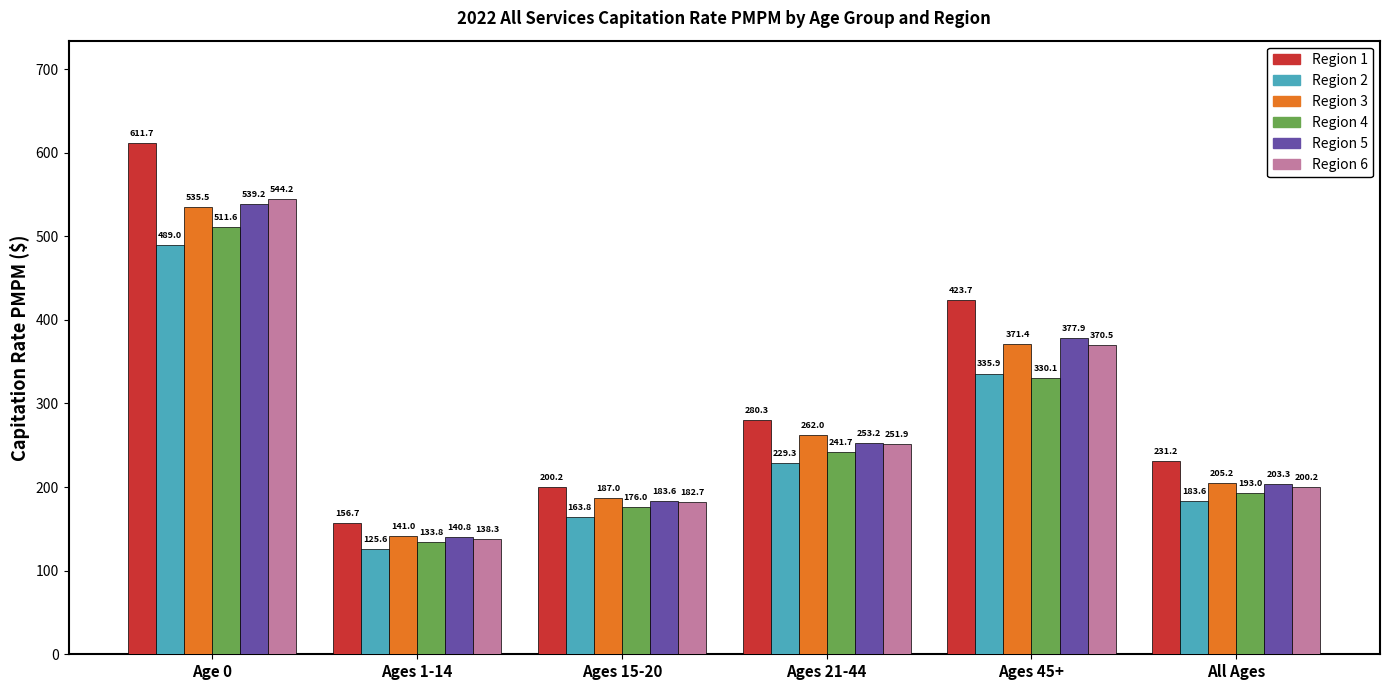

The value of Region 2 at Ages 21-44 is 229.3. True or false?

True